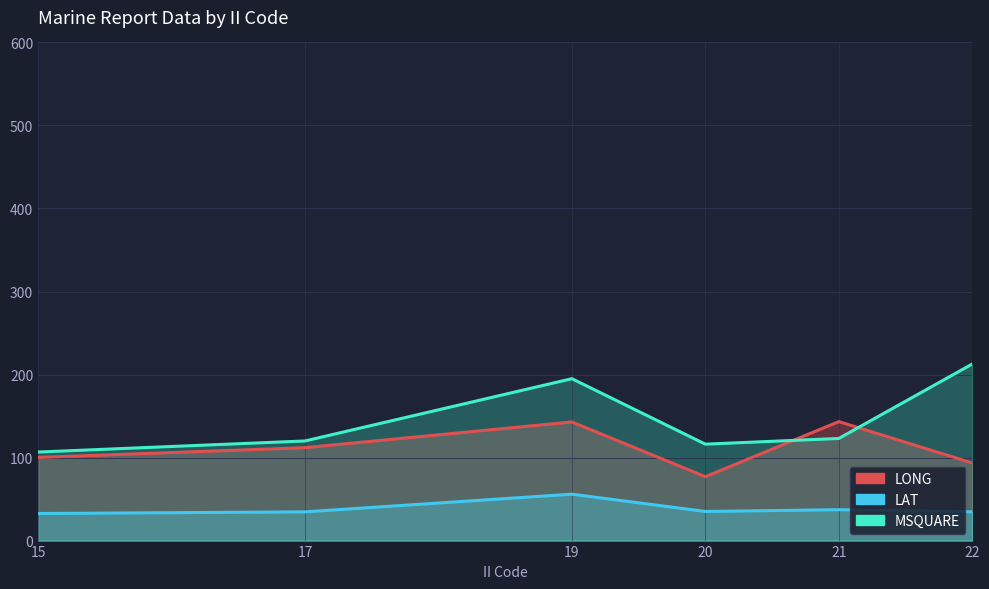

What is the sum of all MSQUARE values?

873.5